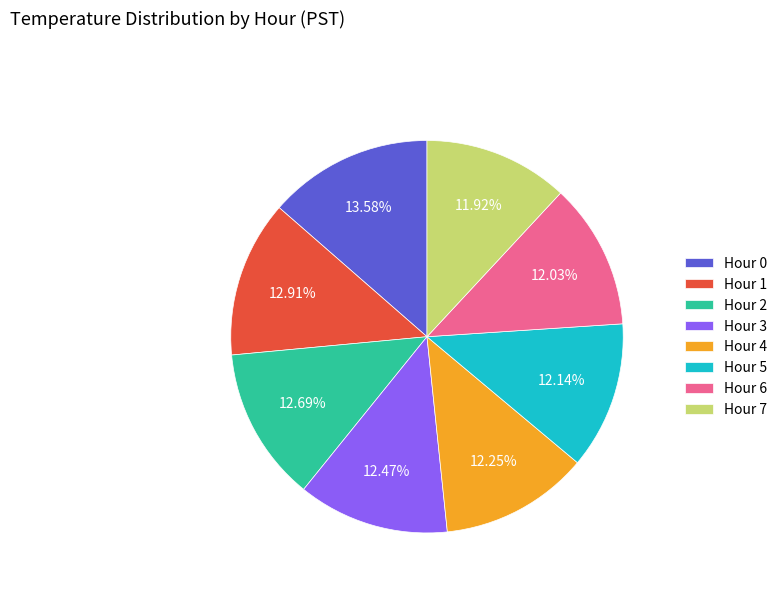

Does any single category account for the majority?

No